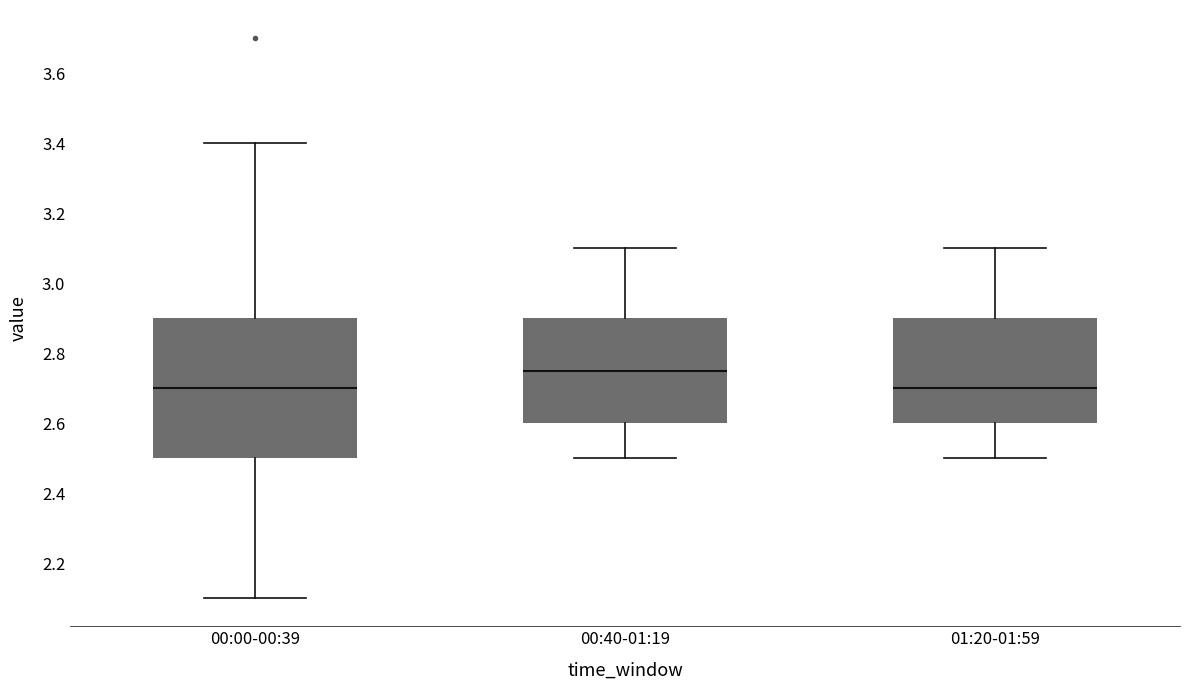

Which box is the tallest, from its lower edge to its upper edge?

00:00-00:39